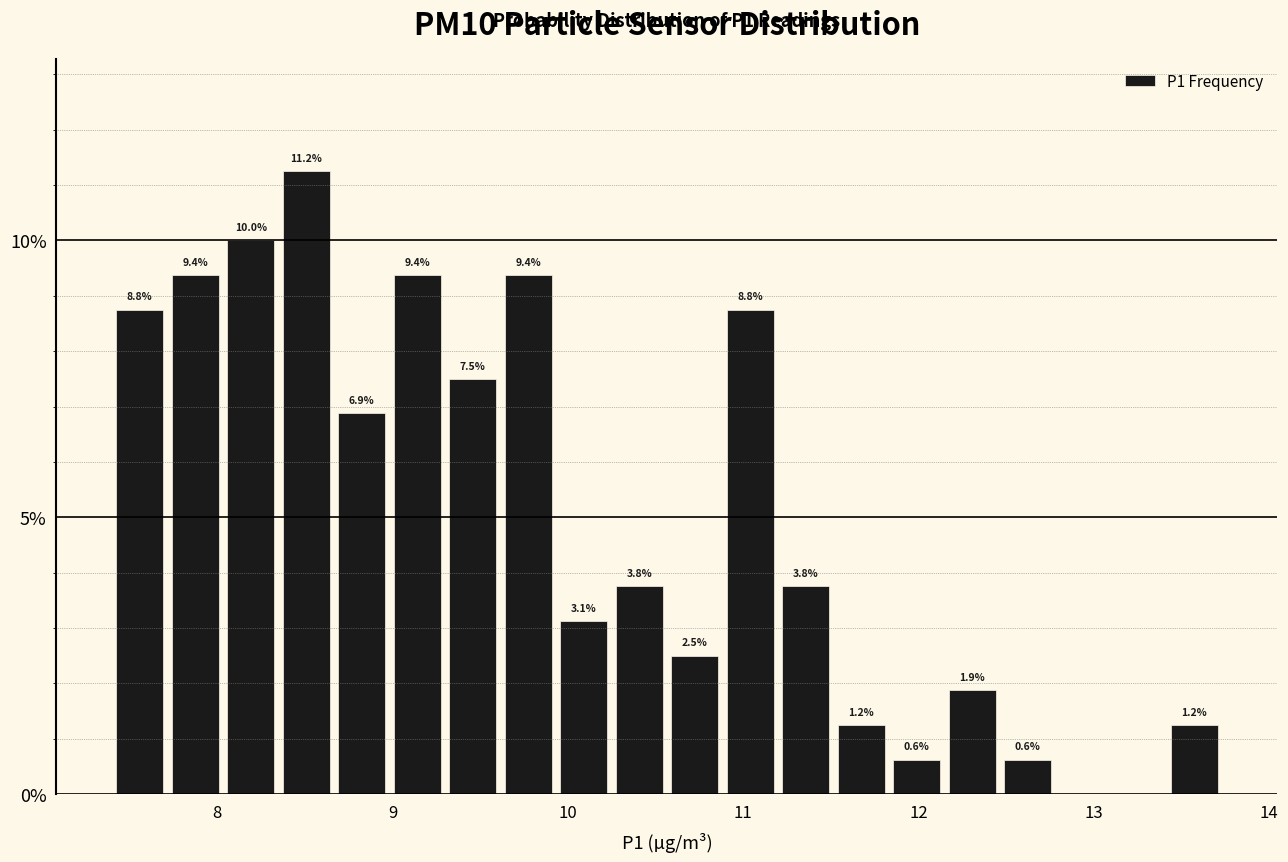

Read against the x-axis, roughly where is the centre of the tallest bar?

8.5